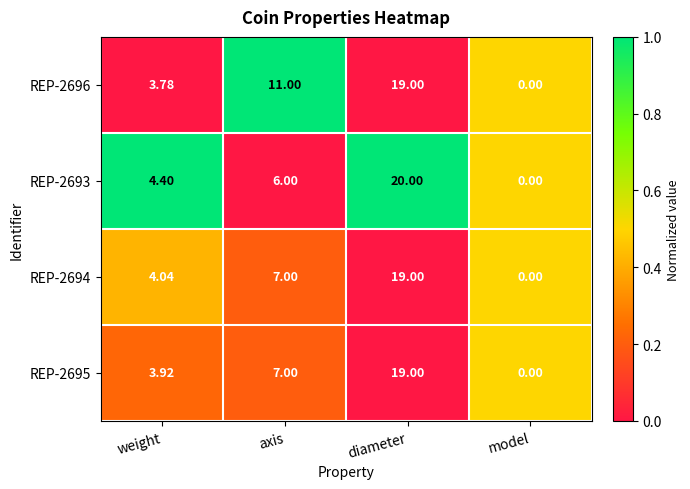

At which label is REP-2693 closest to 10?

axis